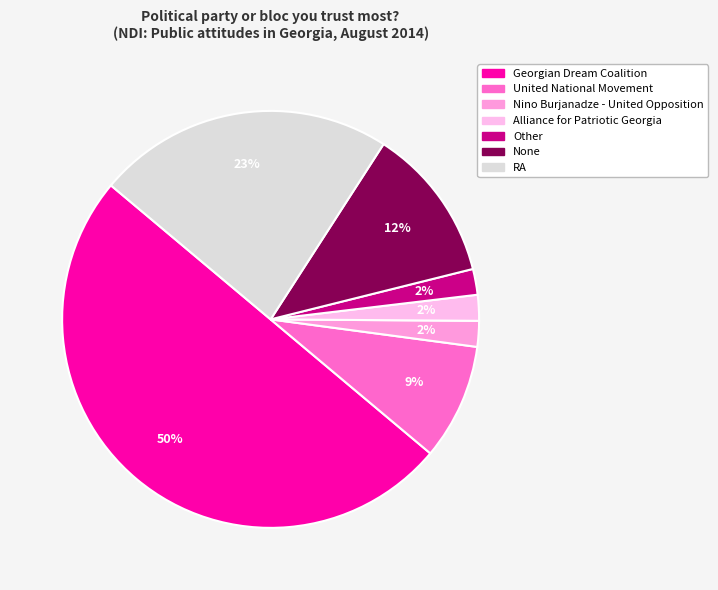

How many segments does this pie chart have?

7